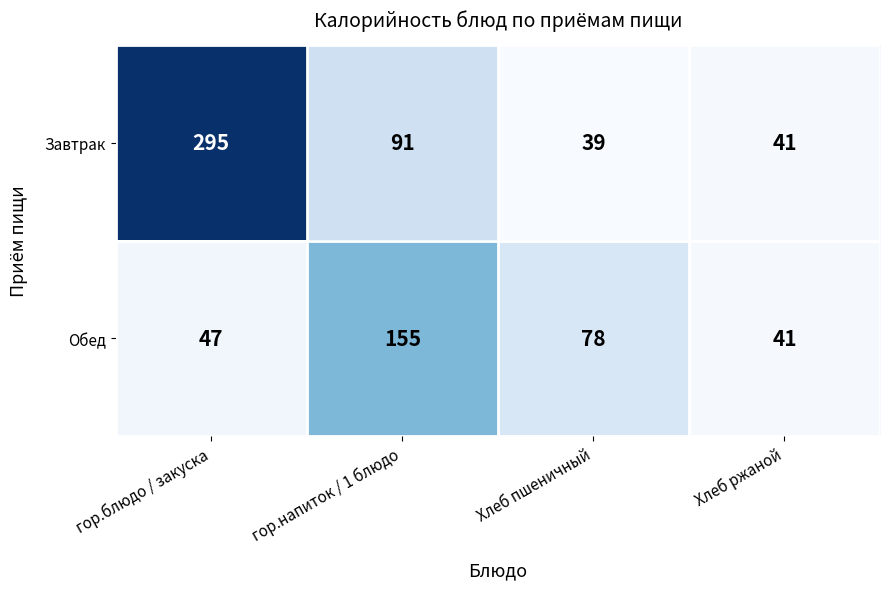

How many distinct data groups are displayed?

2